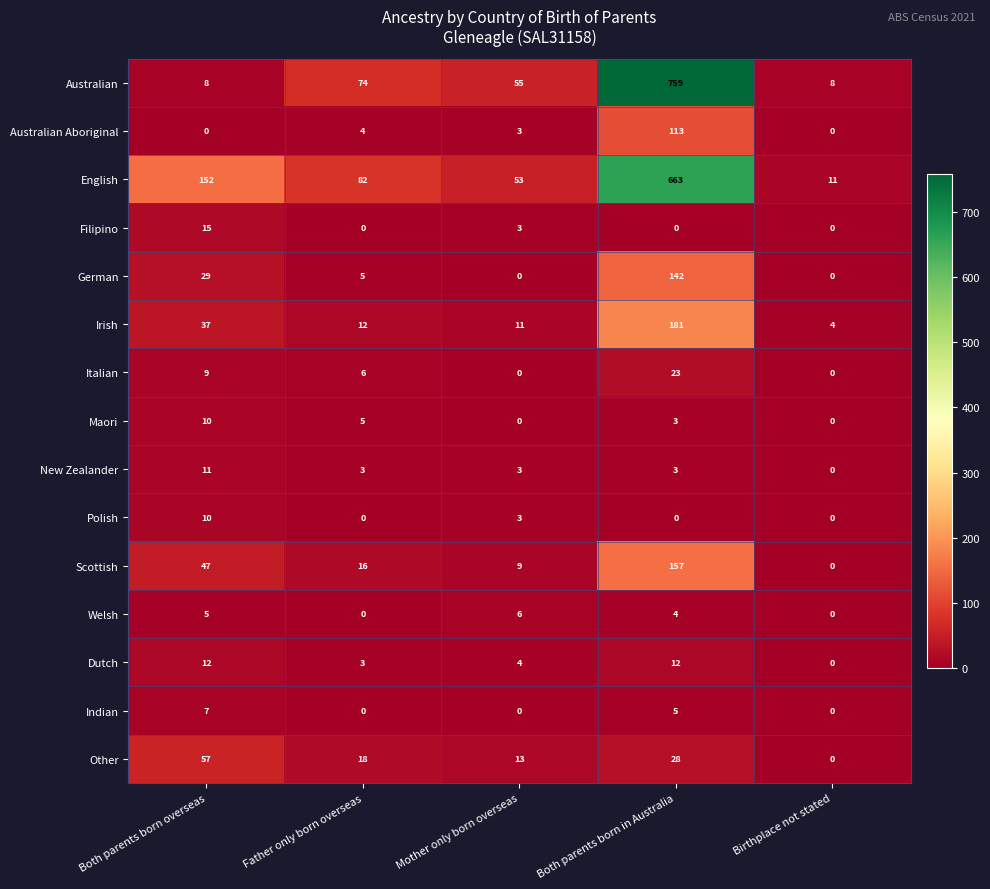

Which series has the largest total across all categories?

English